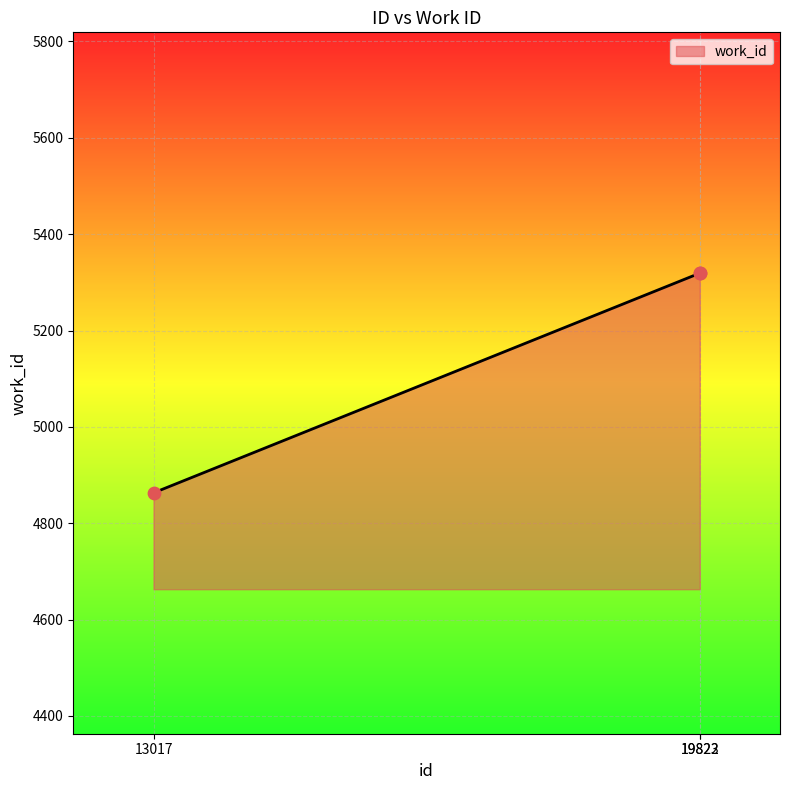

Approximately how many times larger is the value at 19823 compared to 13017?

1.1